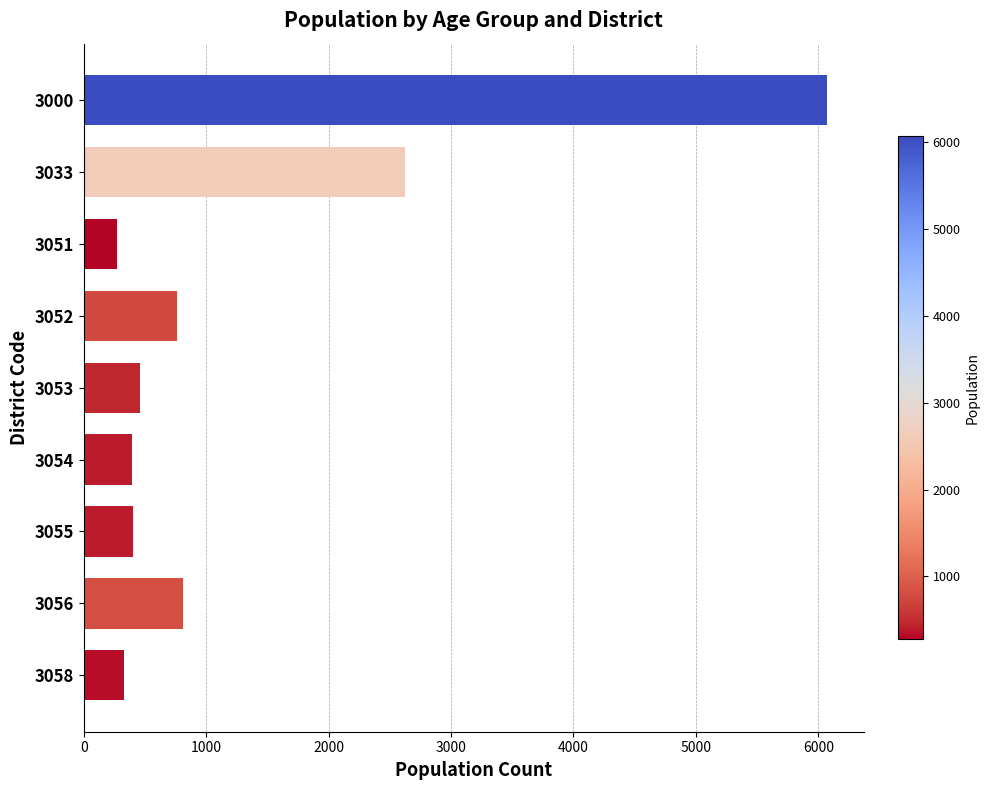

Does the chart contain stacked bars?

No